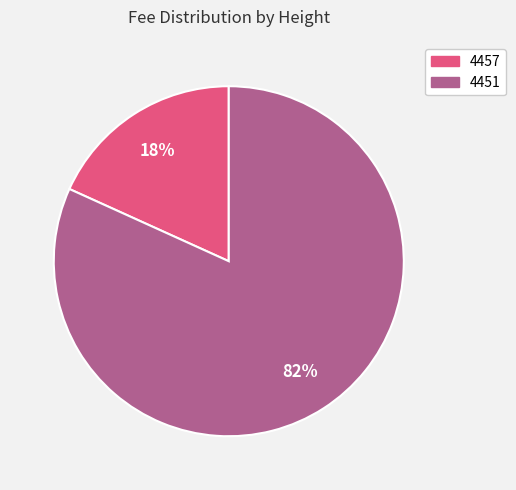

Which category has the biggest portion of the pie?

4451